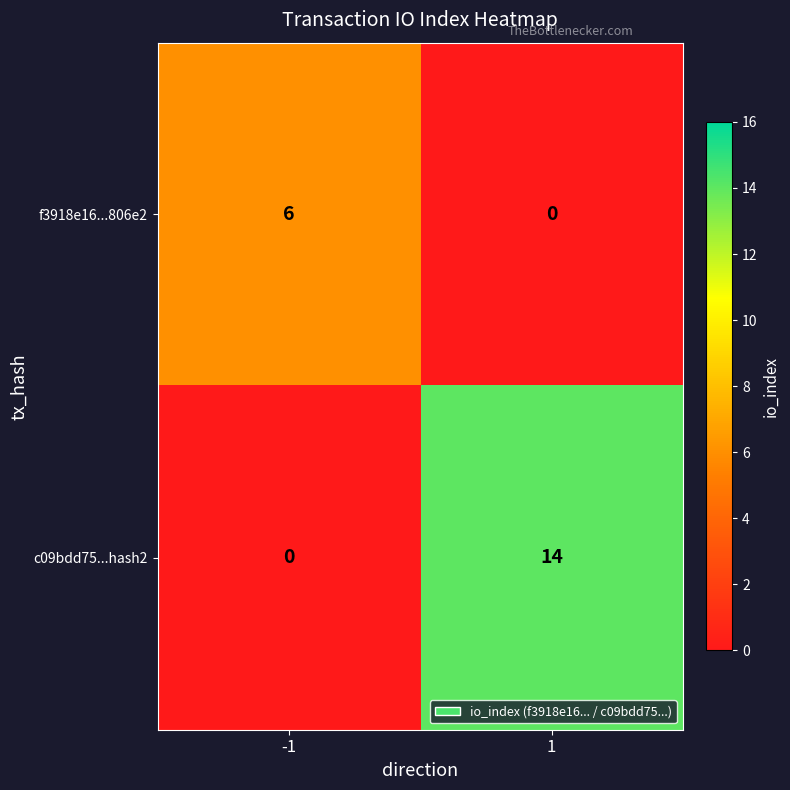

Read the c09bdd75...hash2 value at 1.

14